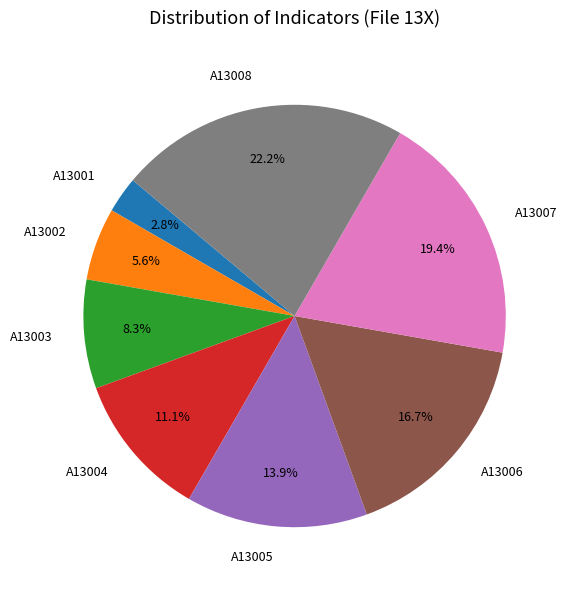

Does any single category account for the majority?

No